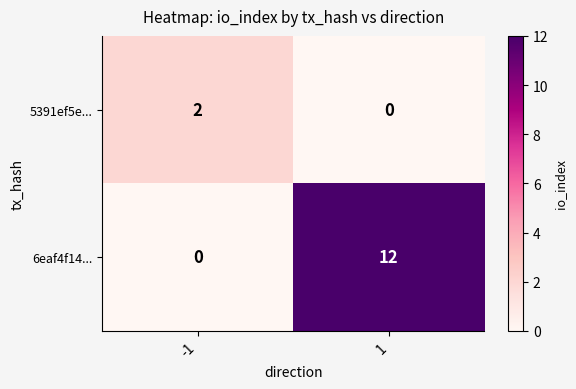

True or false: 6eaf4f14... has a value of 12 at 1.

True